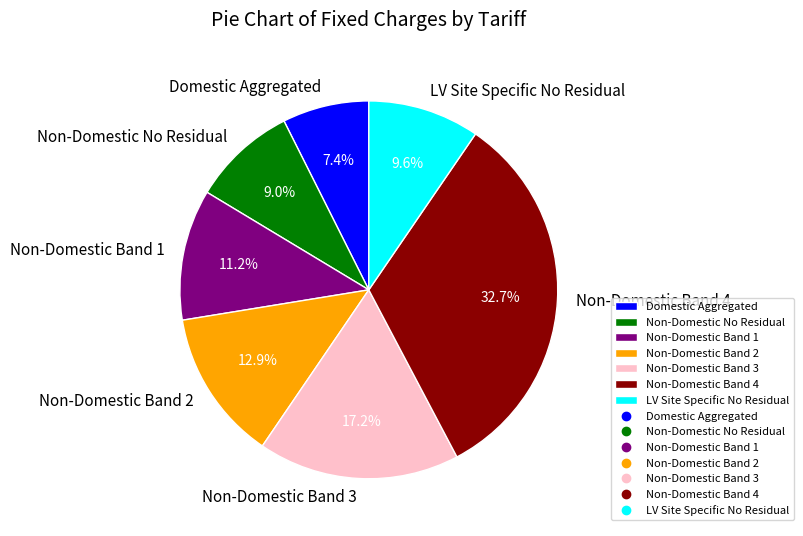

Does Domestic Aggregated represent more than half of the total?

No